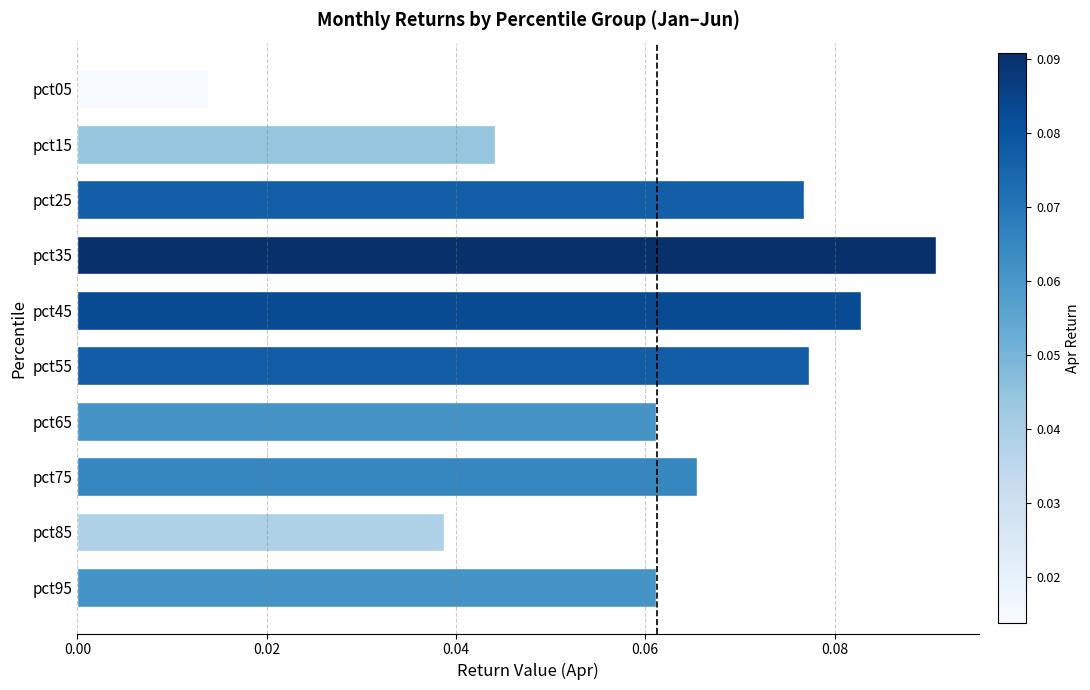

Between pct35 and pct05, which is larger?

pct35